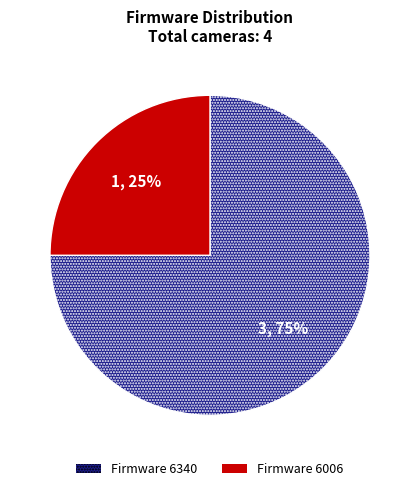

Is there any slice that represents more than half of the pie?

Yes